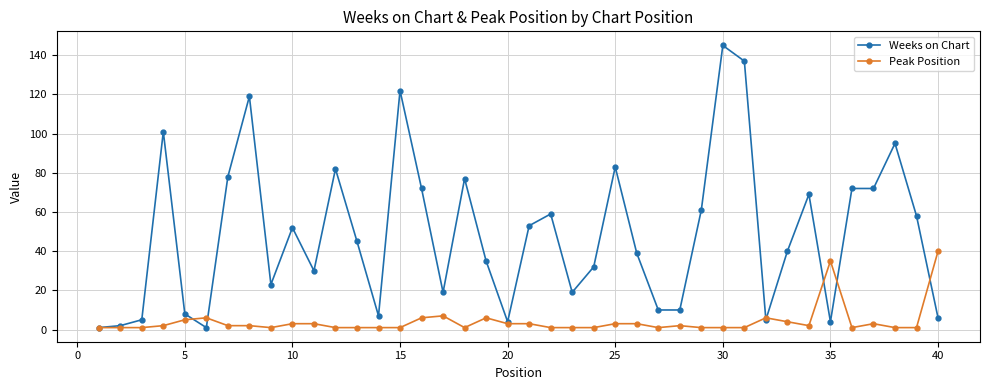

Which series ends up on top after the final intersection of Peak Position and Weeks on Chart?

Peak Position